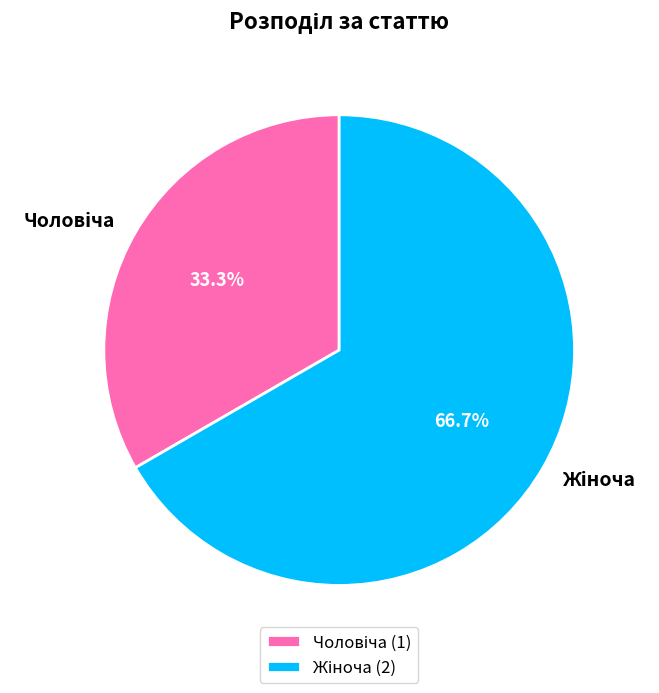

How many slices are in this pie chart?

2